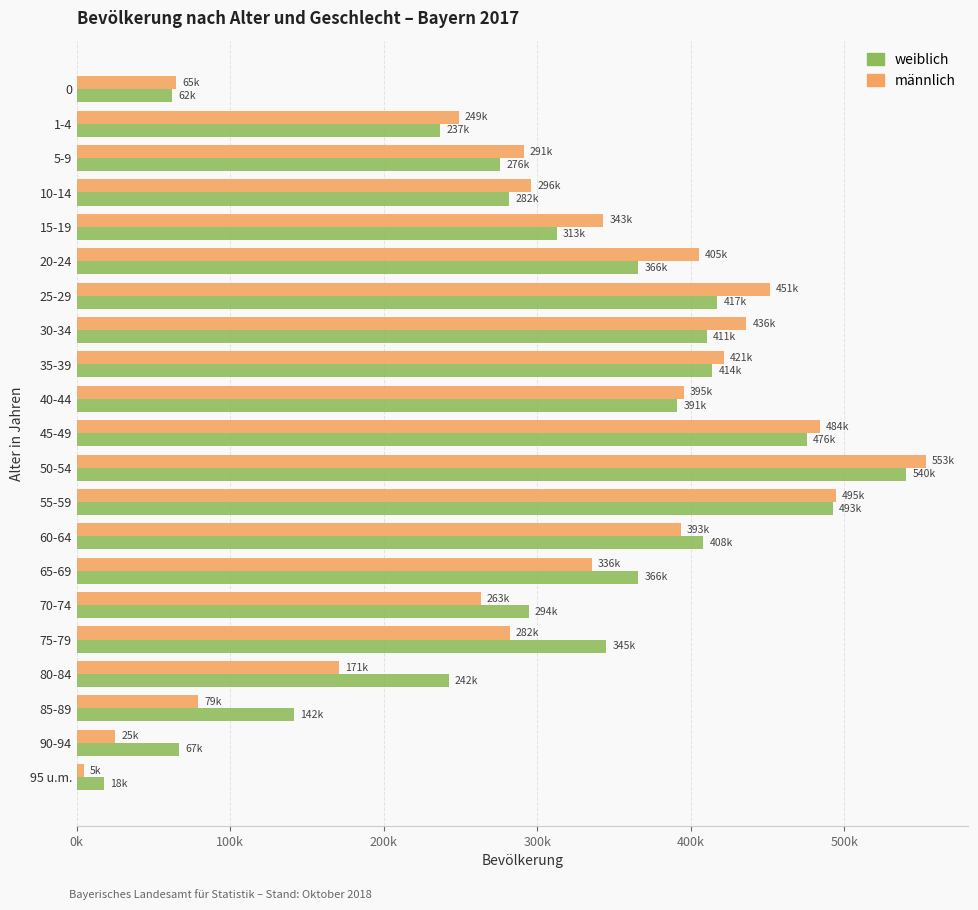

List the series in order of their peak value, lowest first.

weiblich, männlich